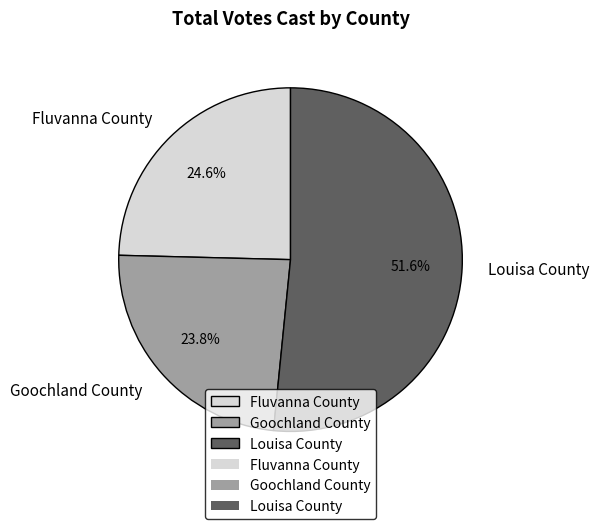

Rank the categories by value from highest to lowest.

Louisa County, Fluvanna County, Goochland County